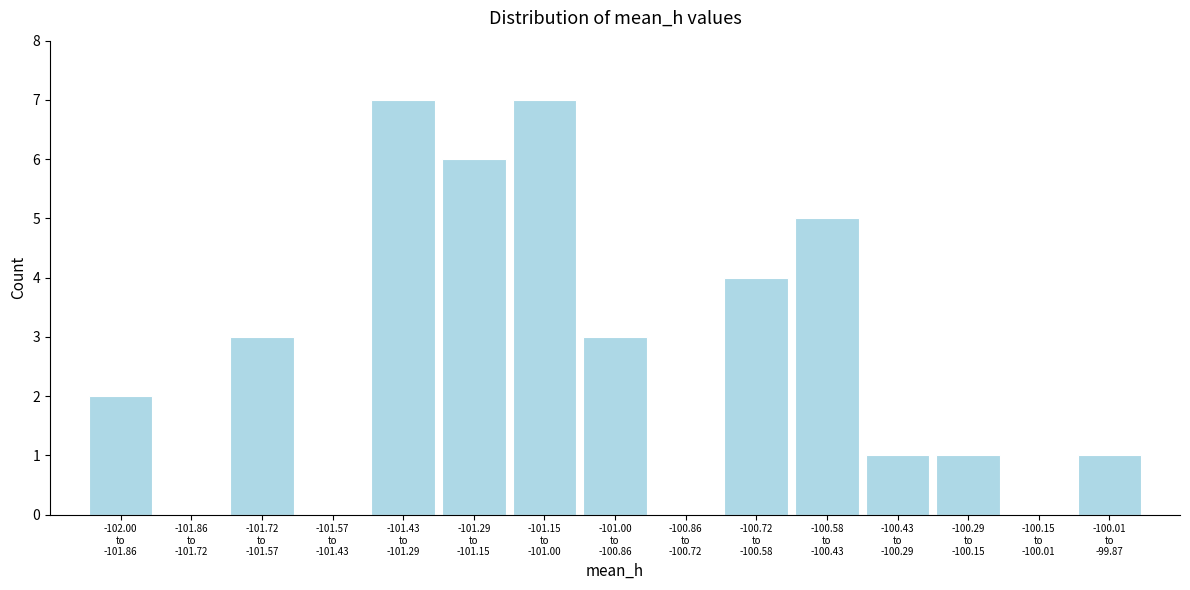

What is the sum of all values?

40